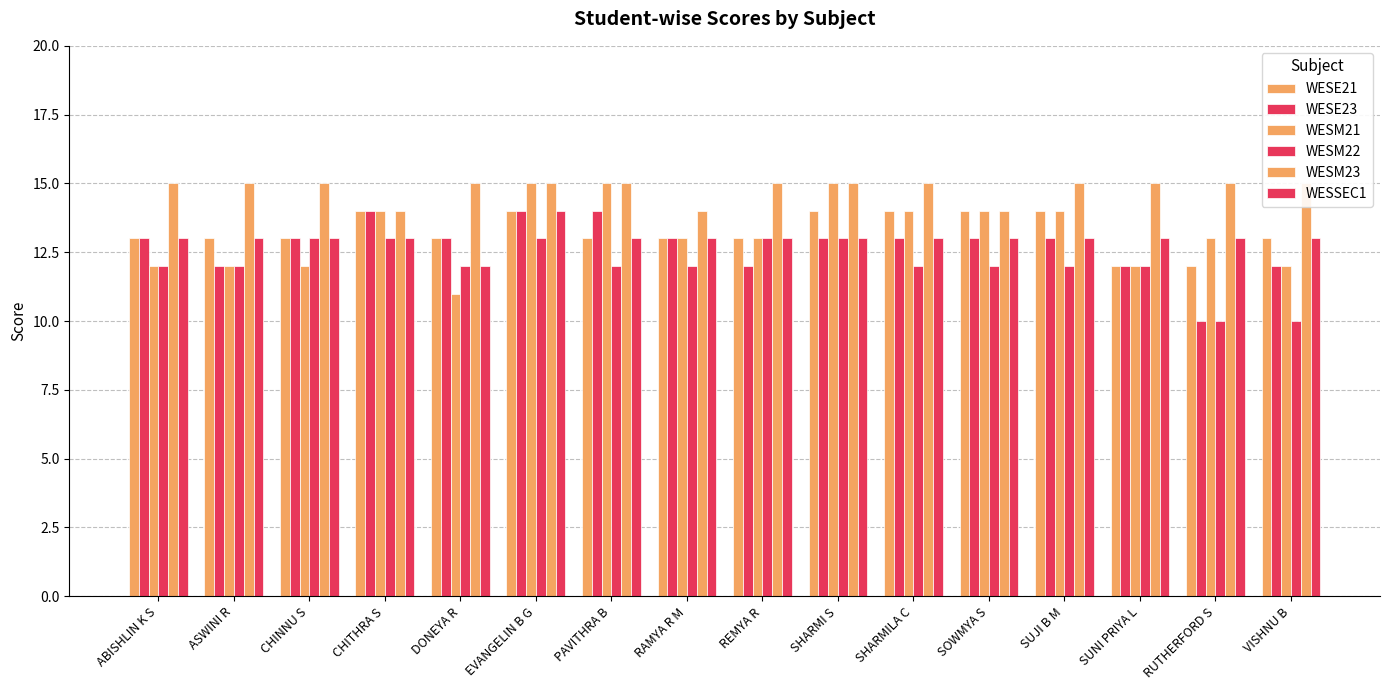

What is the spread (max minus min) of values at REMYA R?

3